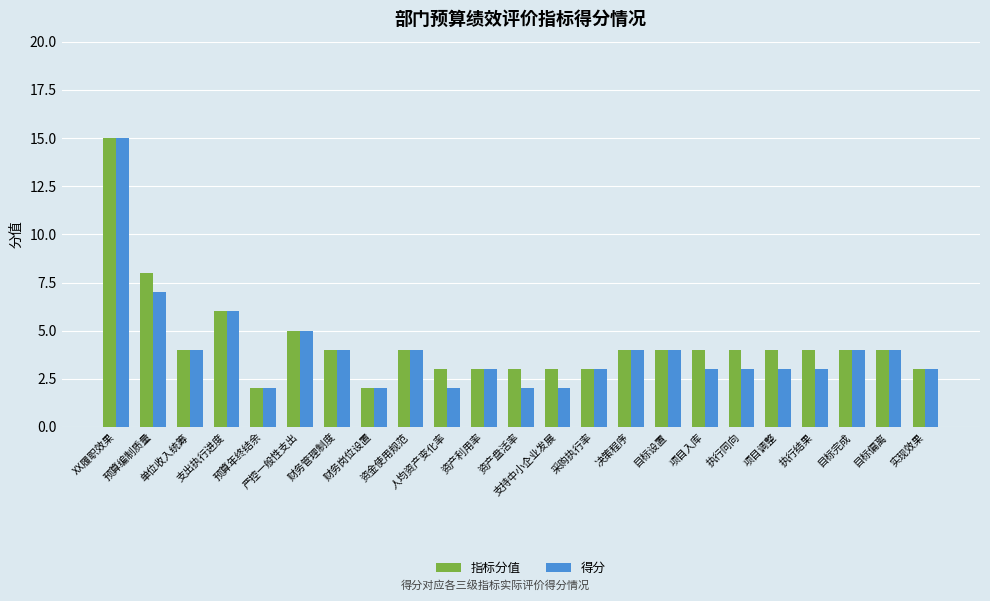

What position from the right is 目标偏离?

2